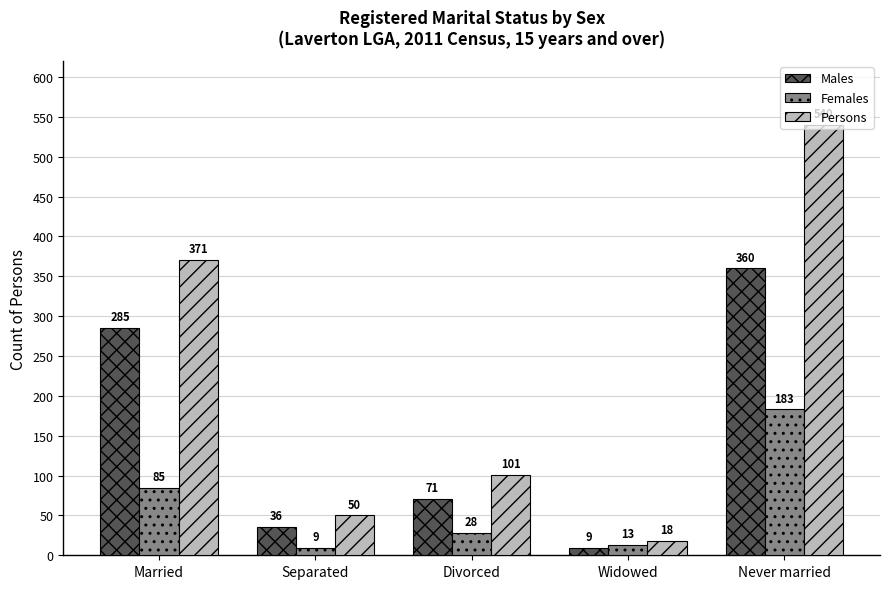

At which label does Females reach its minimum?

Separated